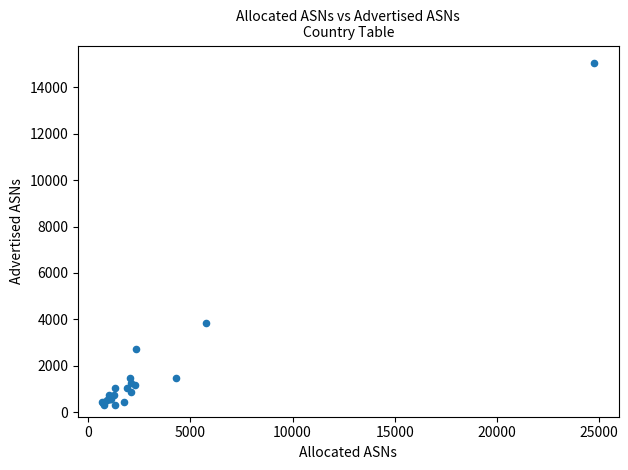

What Y value in the scatter plot is closest to 7680?

3832